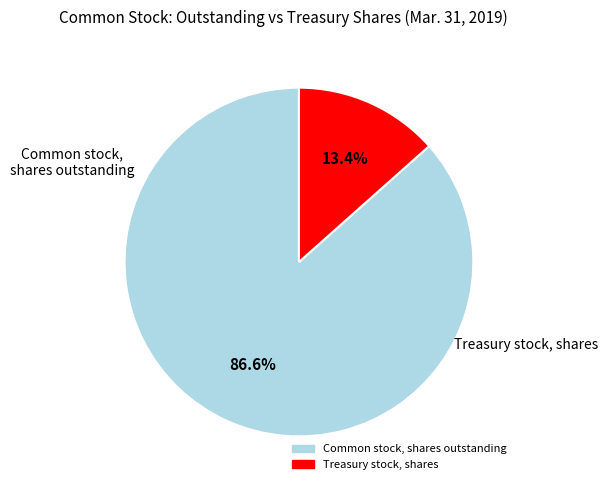

Between Treasury stock, shares and Common stock, shares outstanding, which is larger?

Common stock, shares outstanding